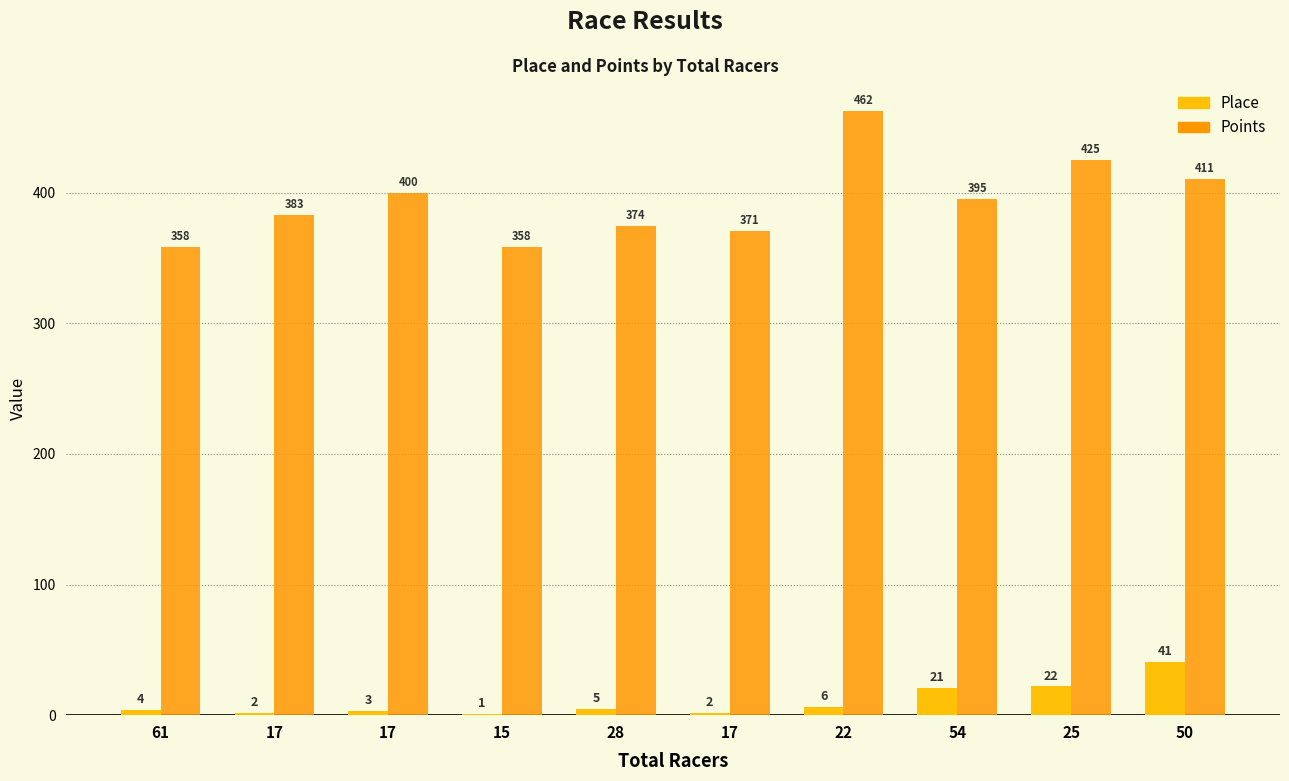

Where does the Points series first go above 395?

17